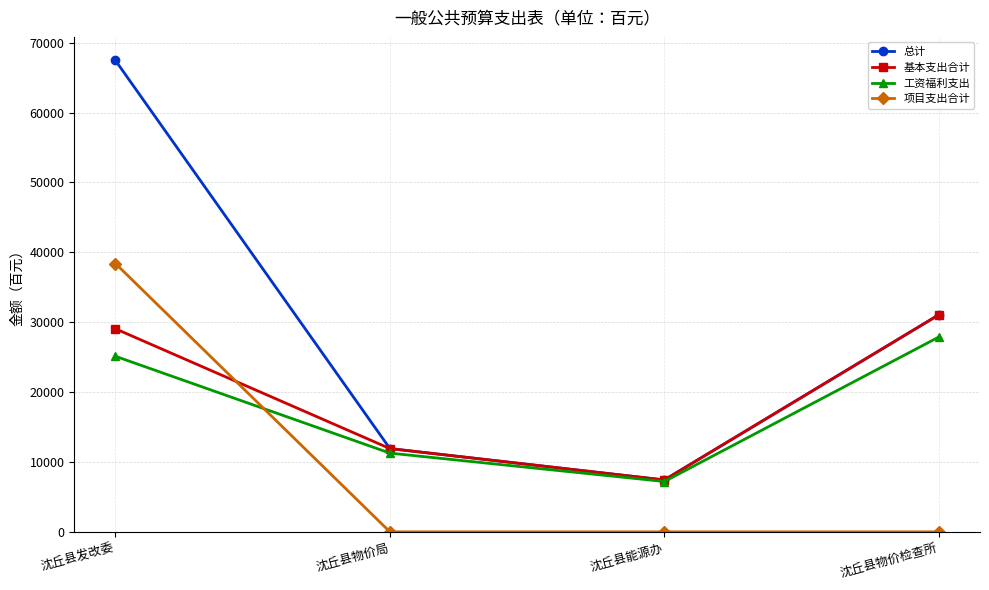

What is the label of the 2nd point from the left?

沈丘县物价局